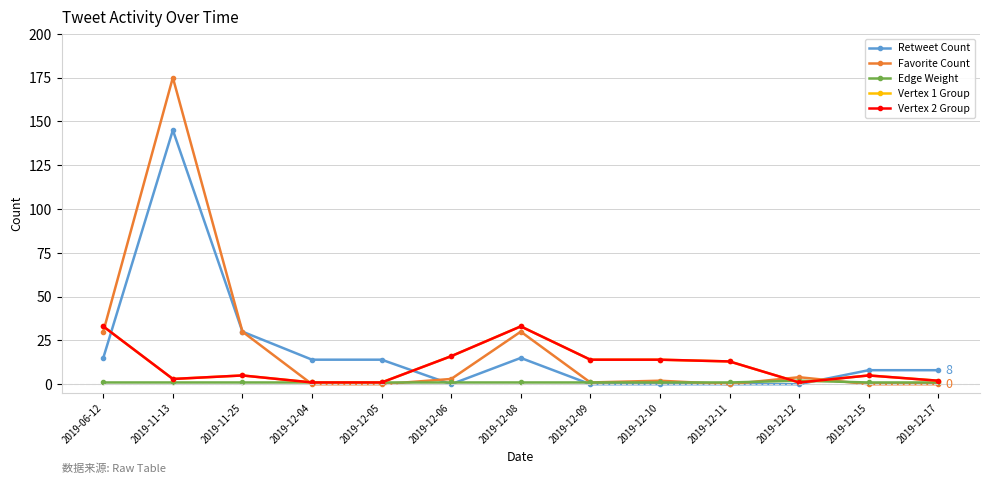

Which series has the largest range (max minus min)?

Favorite Count